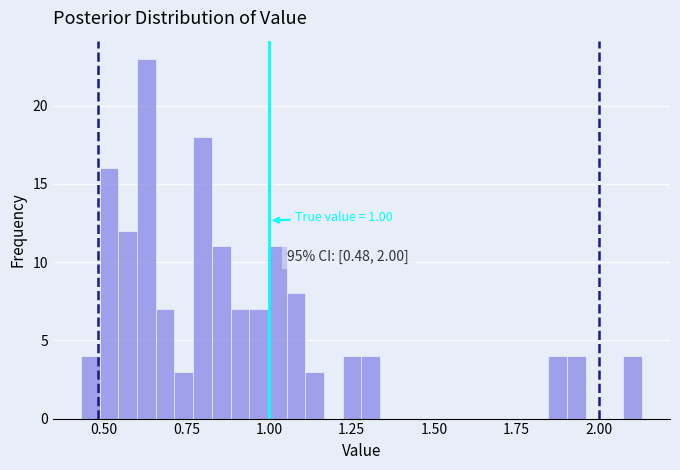

Around what value on the x-axis is the tallest bar? Give the approximate position of its centre, as read against the axis.

0.65